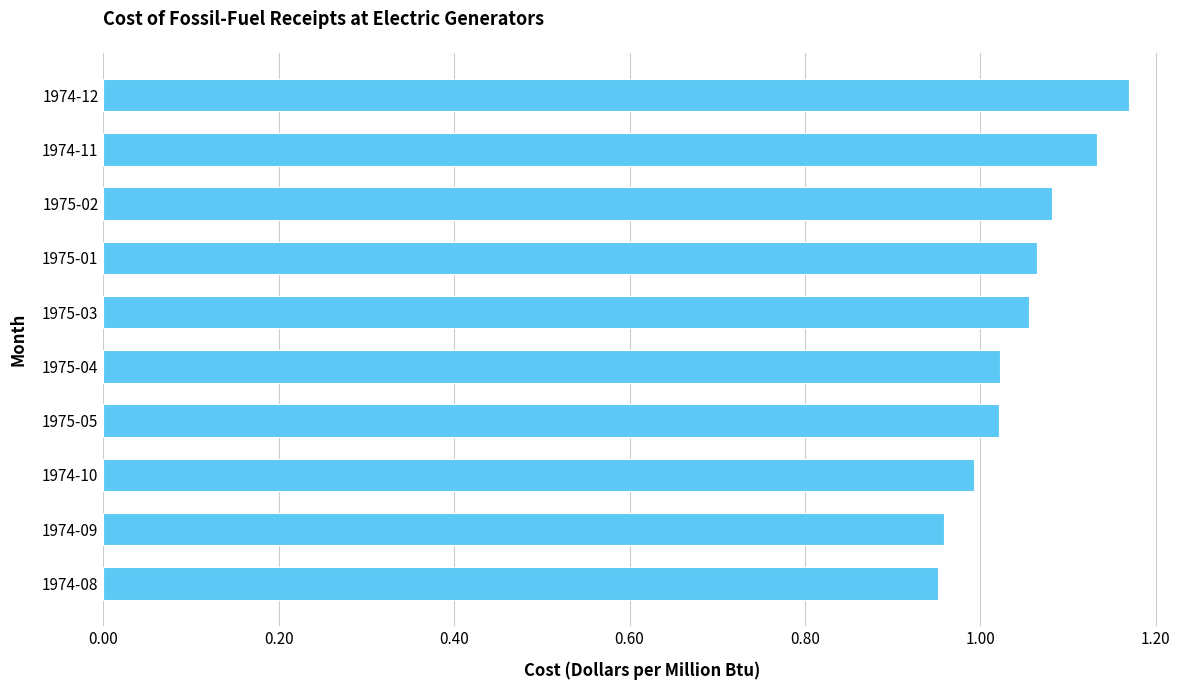

At which category does the chart reach its peak across all series?

1974-12